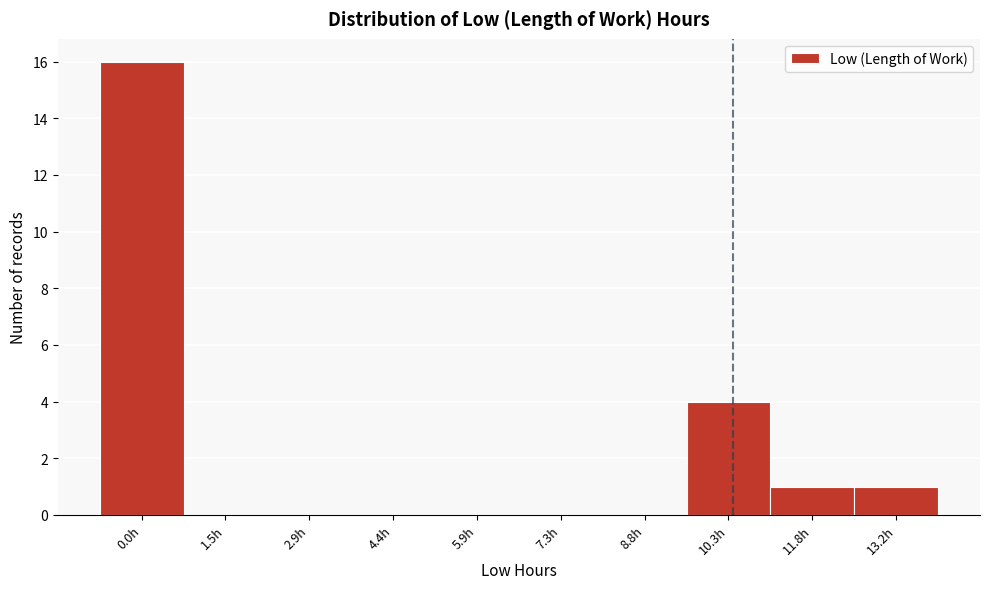

Reading left to right, what are all the values shown in this chart?

0.0h=16	1.5h=0	2.9h=0	4.4h=0	5.9h=0	7.3h=0	8.8h=0	10.3h=4	11.8h=1	13.2h=1